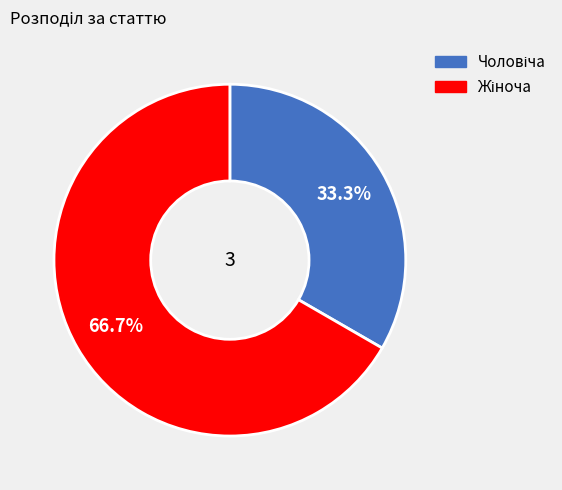

Does any single category account for the majority?

Yes